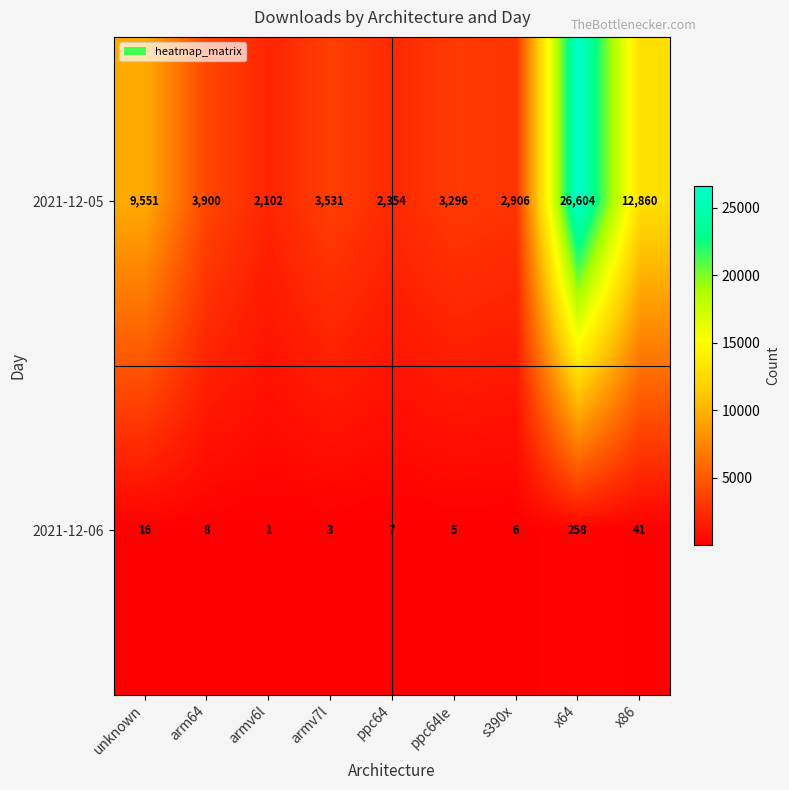

How many data points does each series have?

9